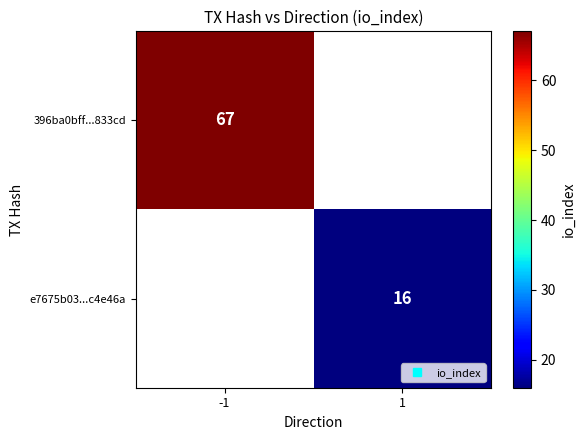

The value of e7675b03...c4e46a at 1 is 6. True or false?

False